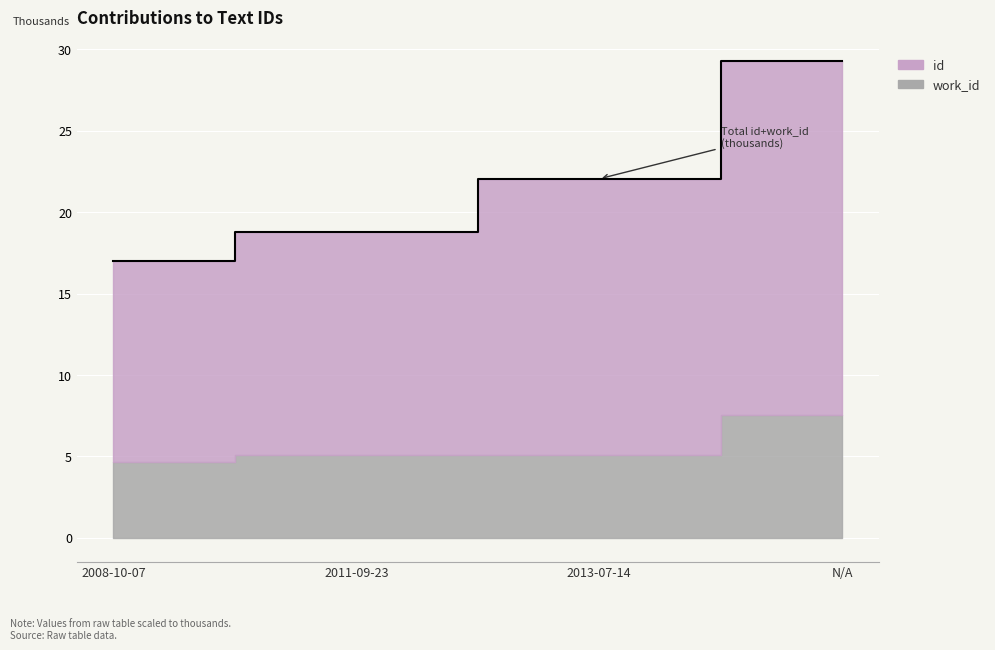

The value at 2011-09-23 is 32.1. True or false?

False